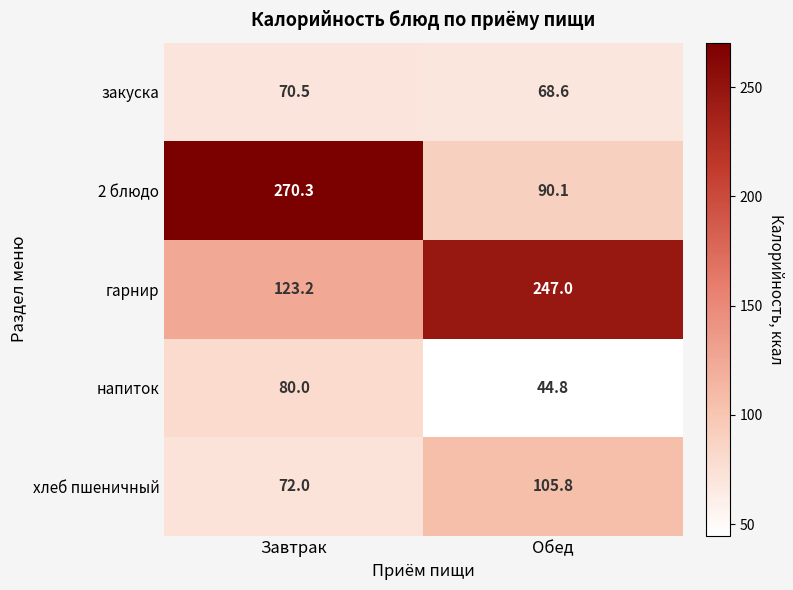

Where does the 2 блюдо series first go above 270?

Завтрак